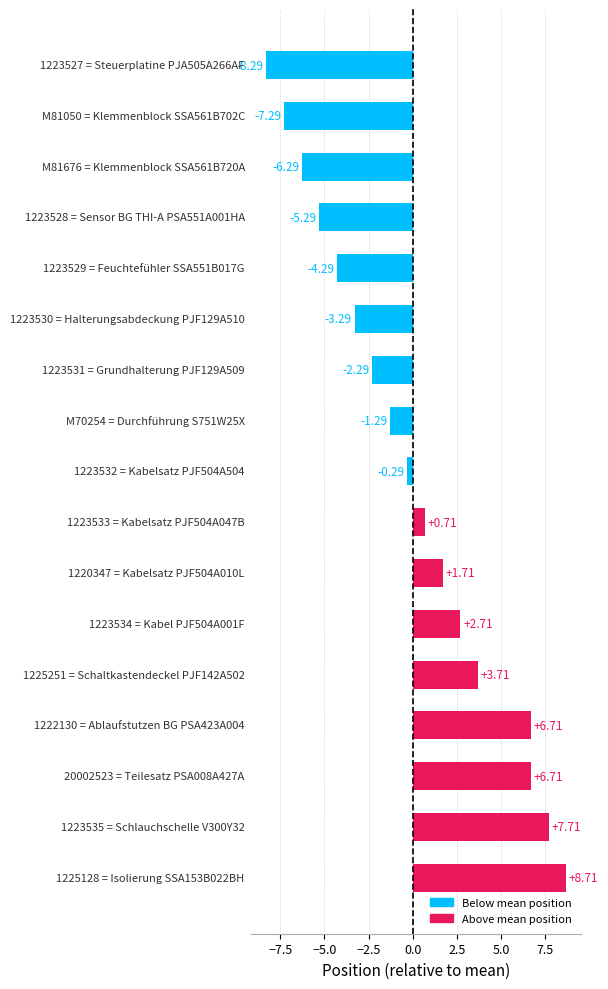

What is the difference between the maximum and minimum values?

17.0